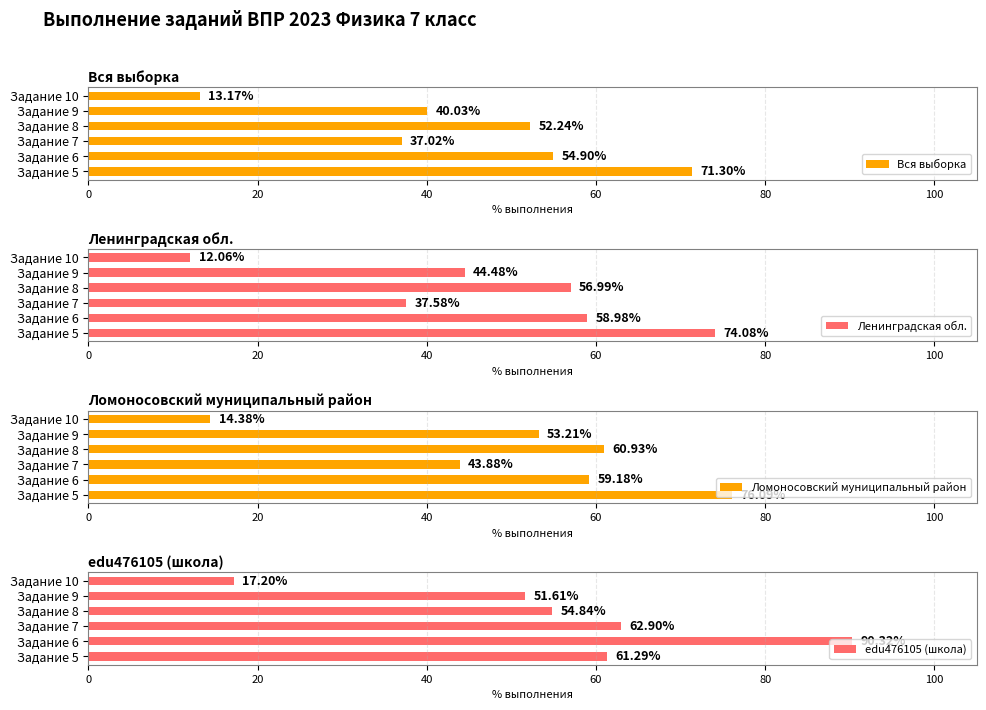

Which series has the largest total across all categories?

edu476105 (школа)